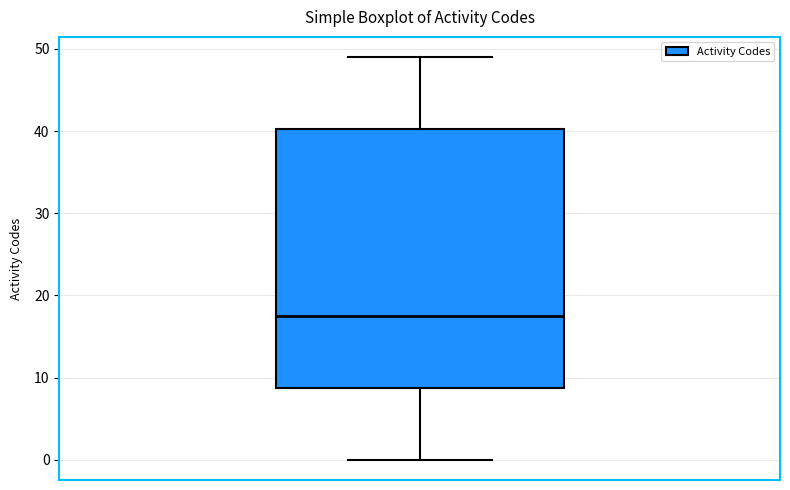

Transcribe this box plot: give where the median line is, the range the box spans, and where the two whiskers end, as read against the y-axis. The values are not printed on the chart, so give them approximately, as read against the axis.

median 18, box 9 to 40, whiskers 0 to 49